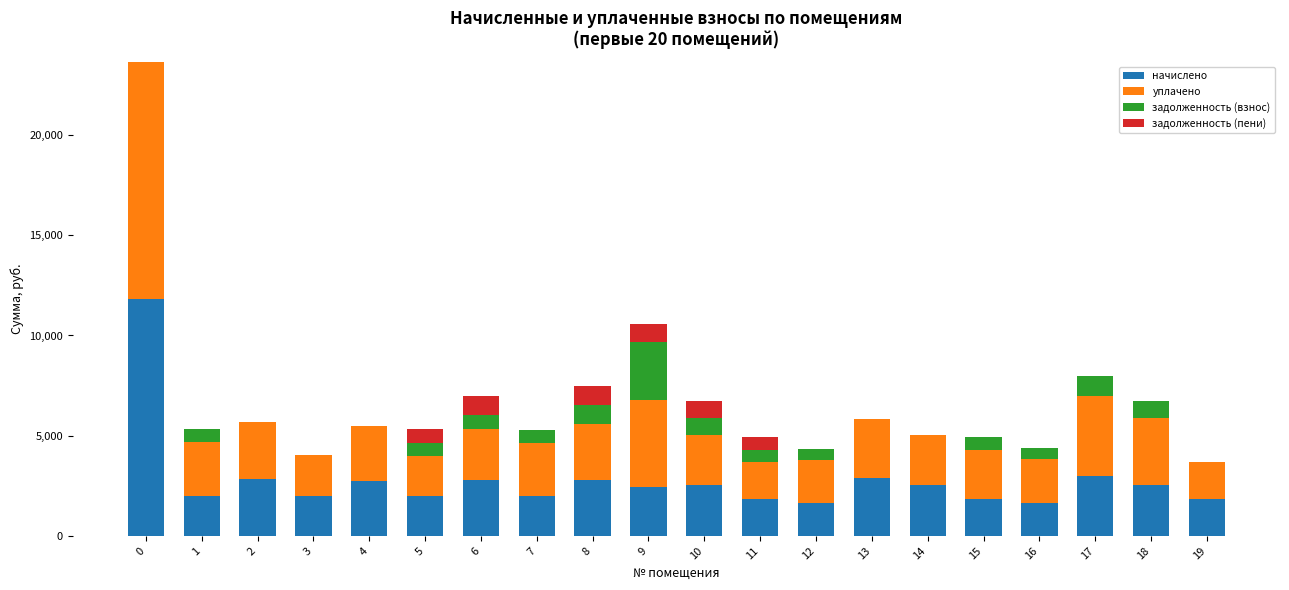

What is the sum of the начислено values at 15 and 4?

4601.4